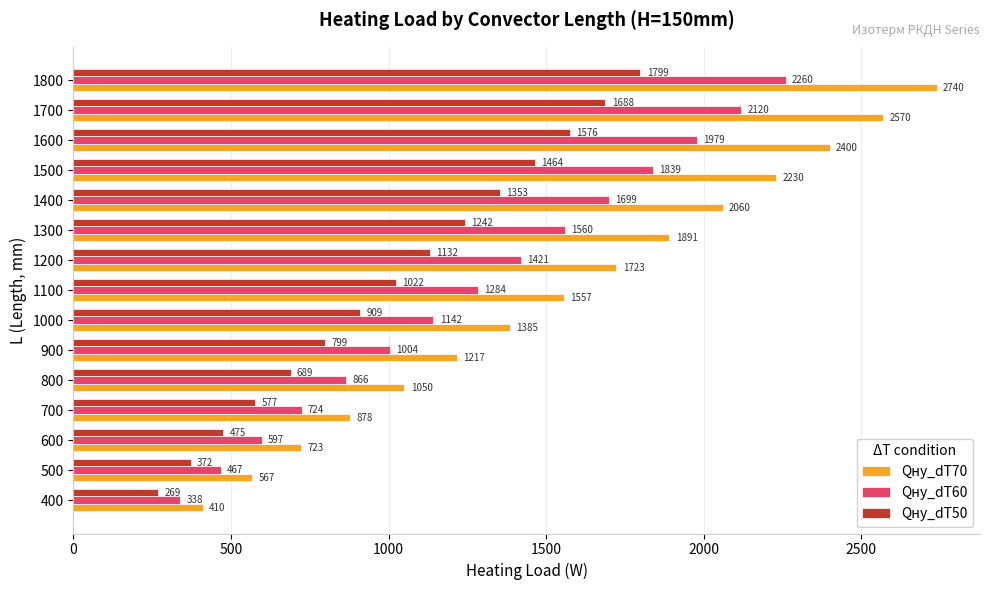

What is the smallest value displayed?

269